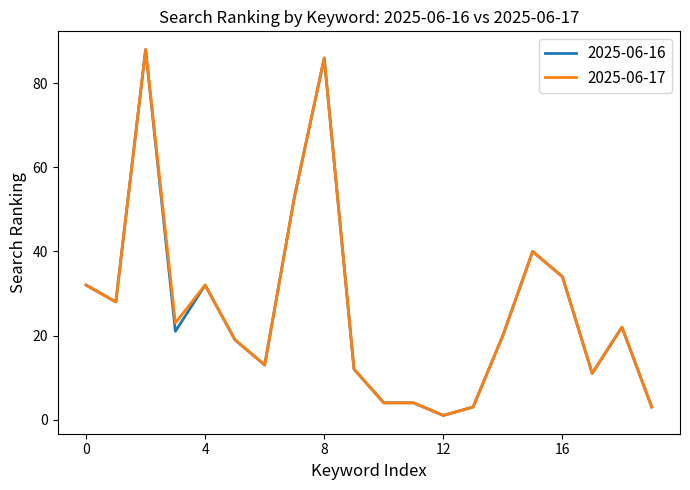

Count the number of categories in the chart.

20